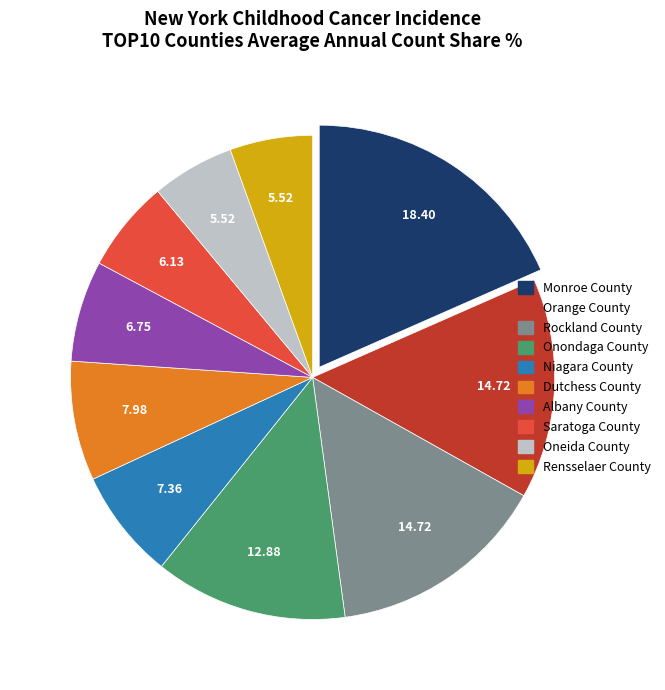

Does any single category account for the majority?

No